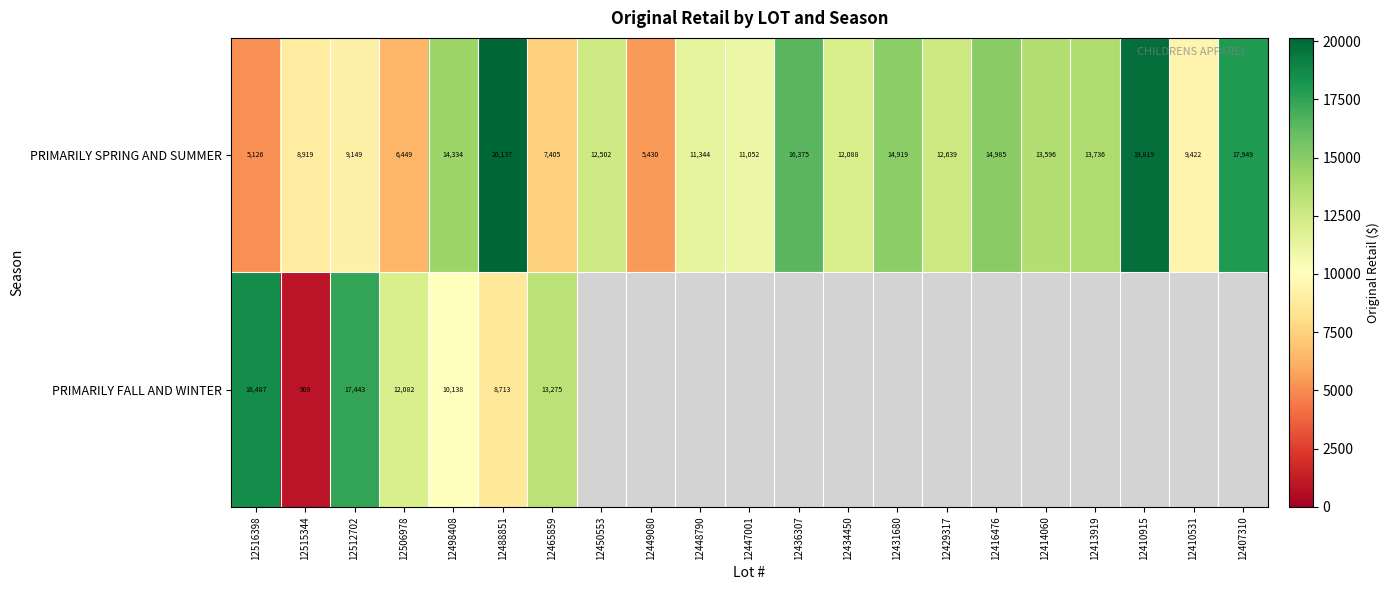

The PRIMARILY SPRING AND SUMMER series shows 1359.9 at 12516398. True or false?

False